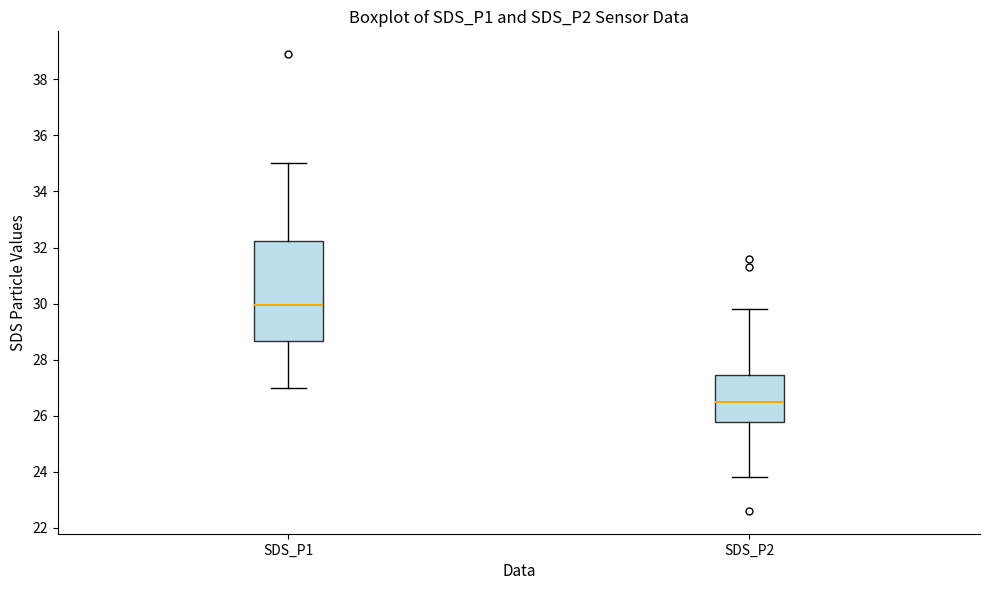

Reading left to right, read every box against the y-axis: the position of its median line, the range the box covers, and the ends of its whiskers. The values are not printed on the chart, so give them approximately, as read against the axis.

SDS_P1: median 30.0, box 28.6 to 32.2, whiskers 27.0 to 35.0
SDS_P2: median 26.6, box 25.8 to 27.4, whiskers 23.8 to 29.8